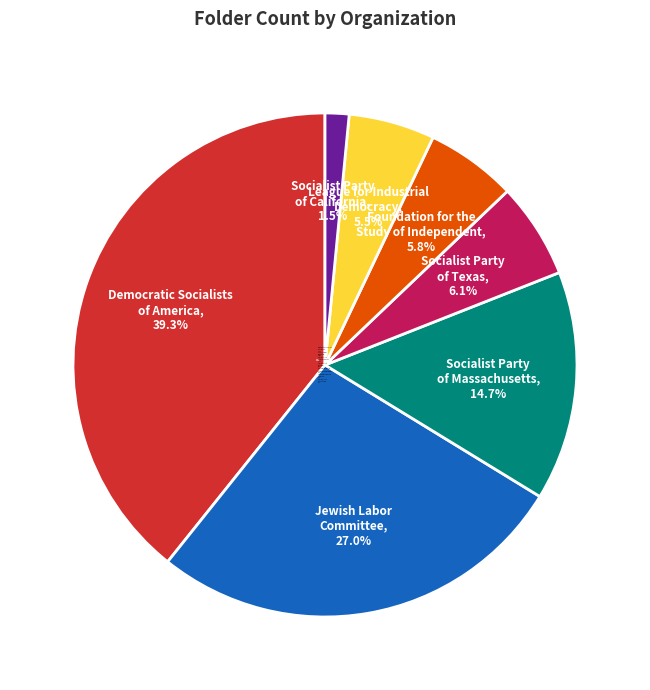

What is the ratio of the value at League for Industrial Democracy, 5.5% to the value at Socialist Party of Texas, 6.1%?

0.9